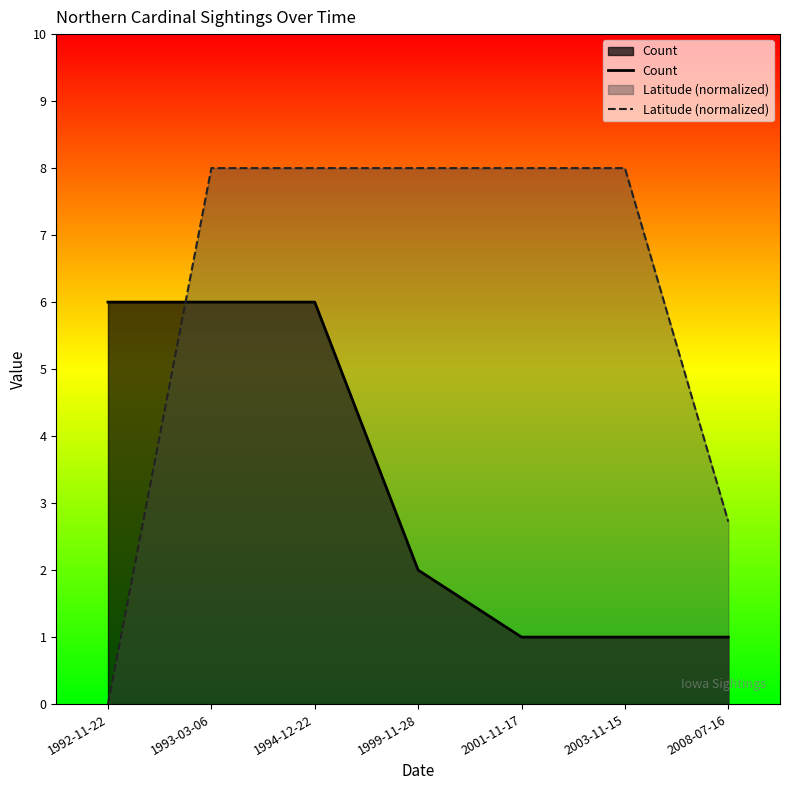

List the series in order of their overall mean, lowest first.

Count, Latitude (normalized)